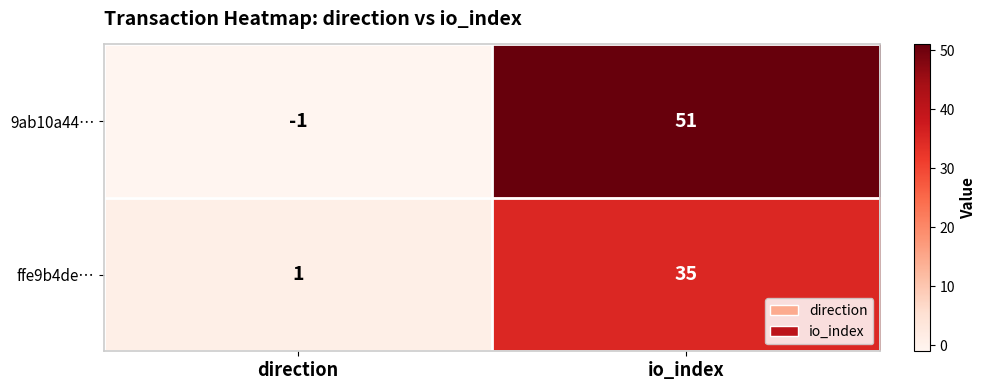

Which series has the widest spread of values?

9ab10a44…